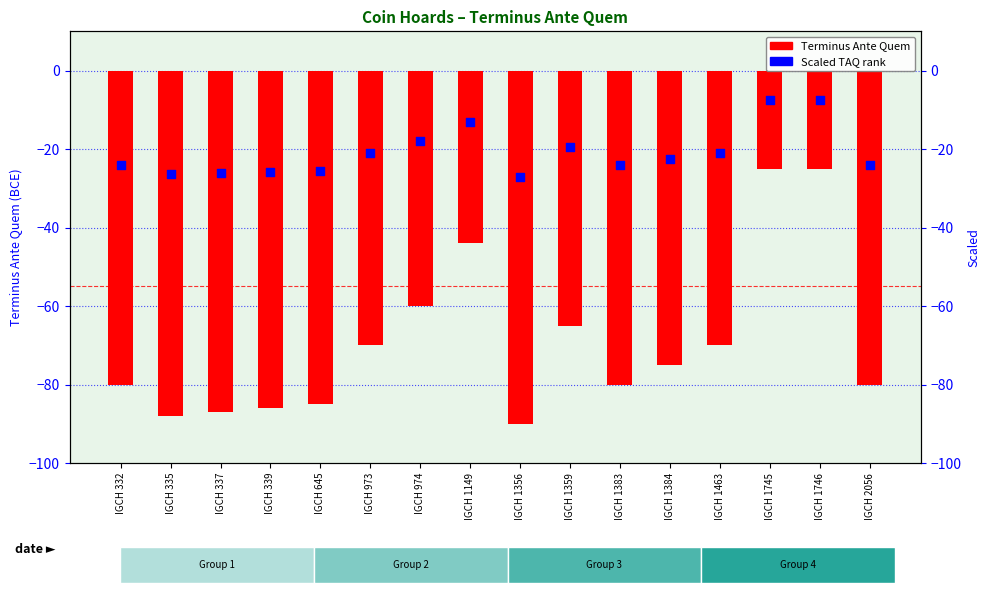

At how many categories does at least one series exceed -68?

16